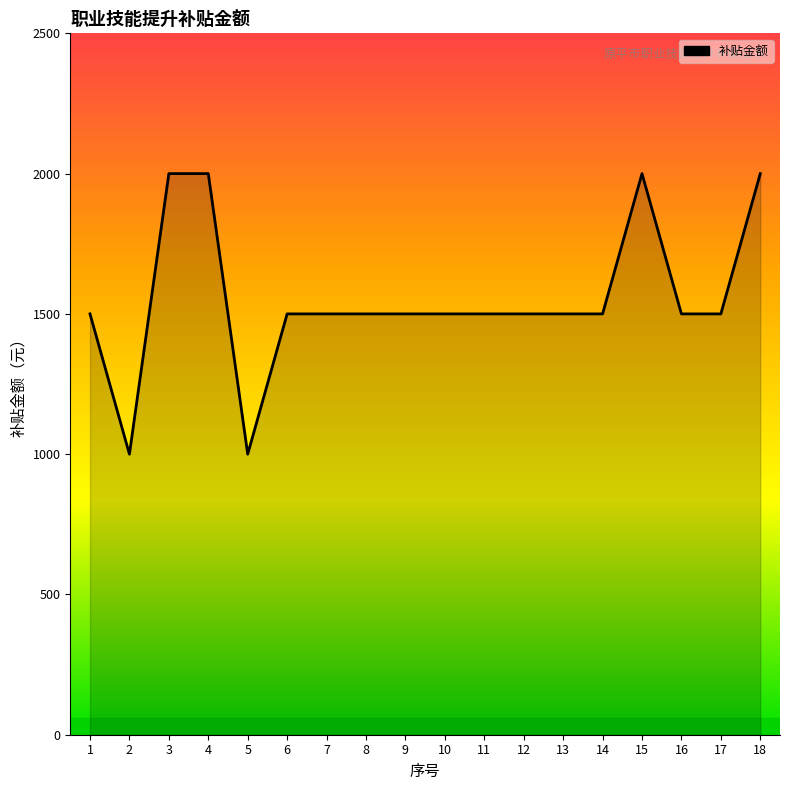

What is the change in value from 3 to 14?

-500